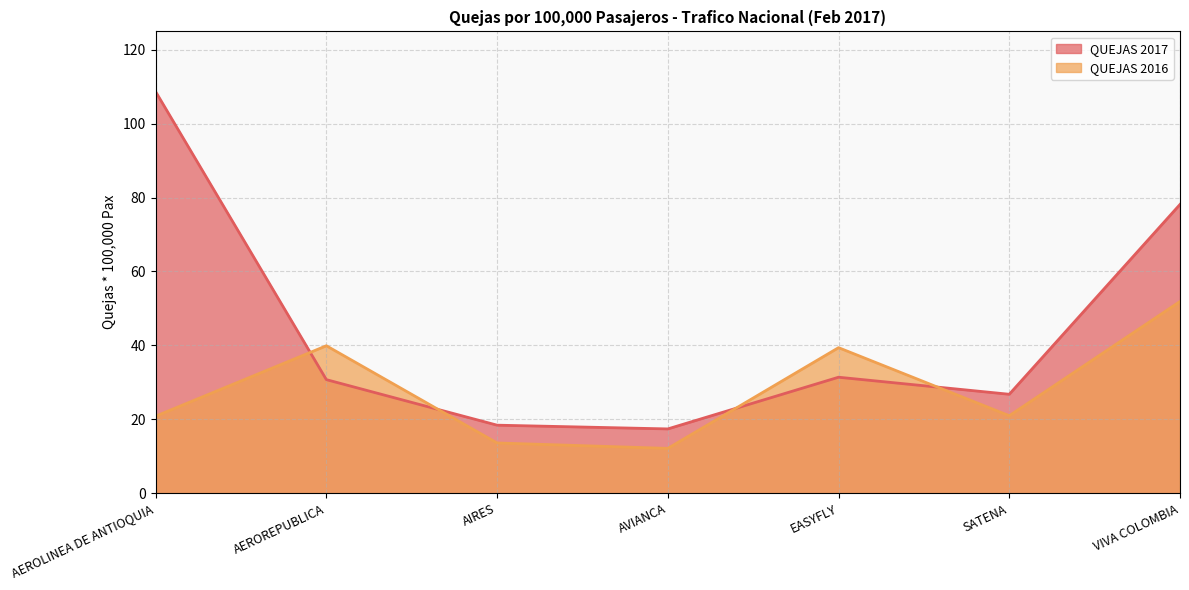

Reading left to right, extract all data points from this chart.

QUEJAS 2017: AEROLINEA DE ANTIOQUIA=108.7	AEROREPUBLICA=30.7	AIRES=18.4	AVIANCA=17.4	EASYFLY=31.4	SATENA=26.8	VIVA COLOMBIA=78.1
QUEJAS 2016: AEROLINEA DE ANTIOQUIA=20.8	AEROREPUBLICA=39.9	AIRES=13.6	AVIANCA=12.1	EASYFLY=39.4	SATENA=21.0	VIVA COLOMBIA=51.9